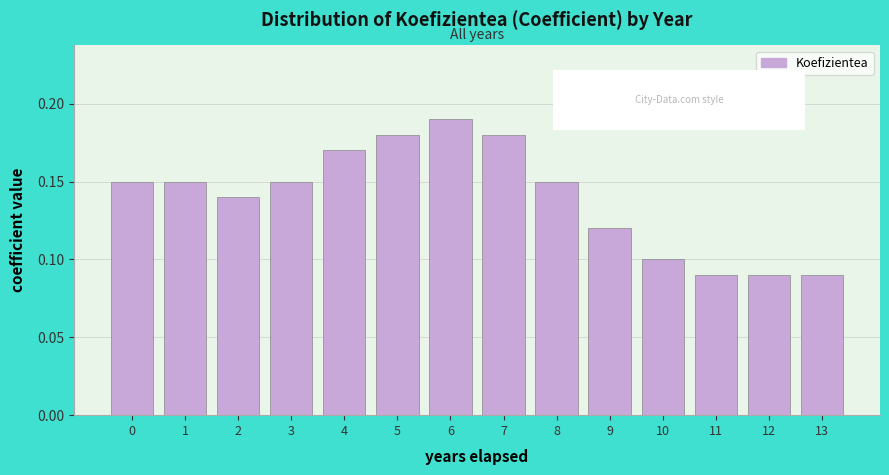

Which category has the highest value across all series?

6